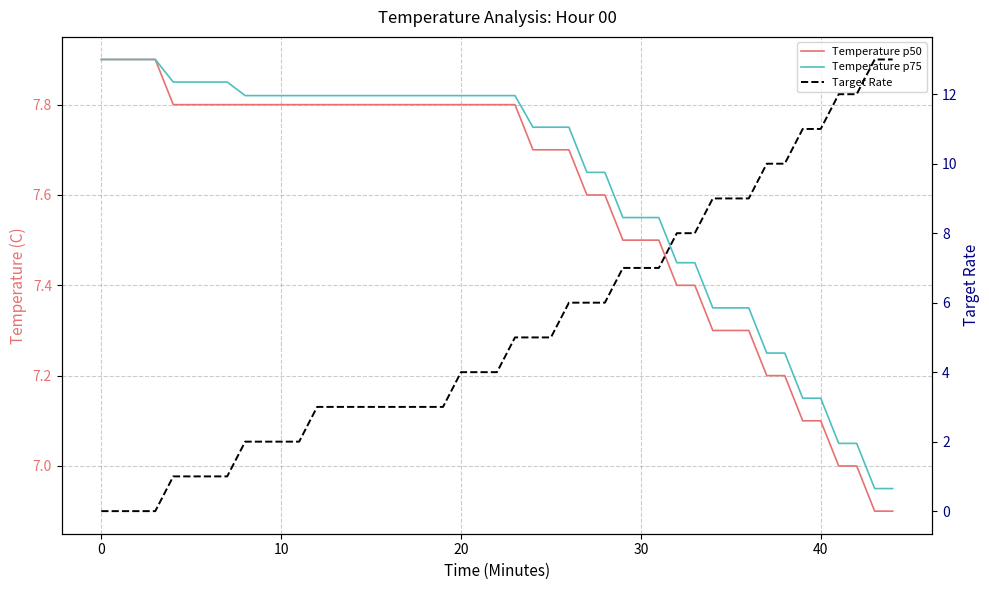

The Target Rate series shows 3.0 at 12. True or false?

True